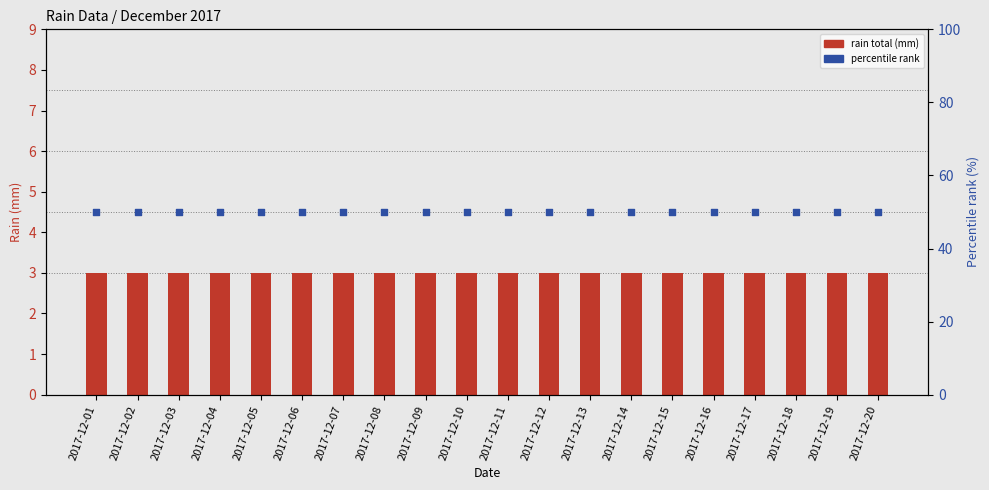

At which category is the sum across all series the highest?

2017-12-01